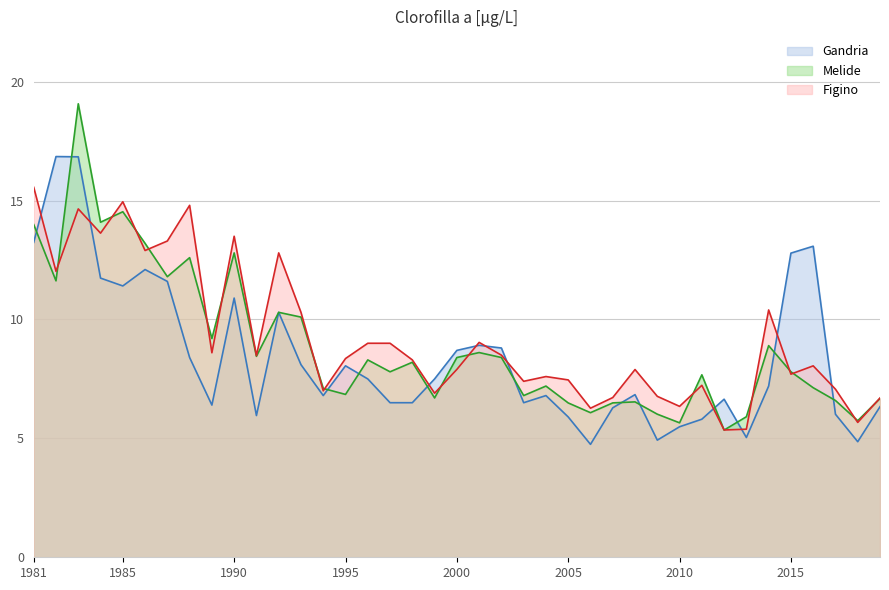

Is it true that Gandria equals 7.2 at 2014?

True